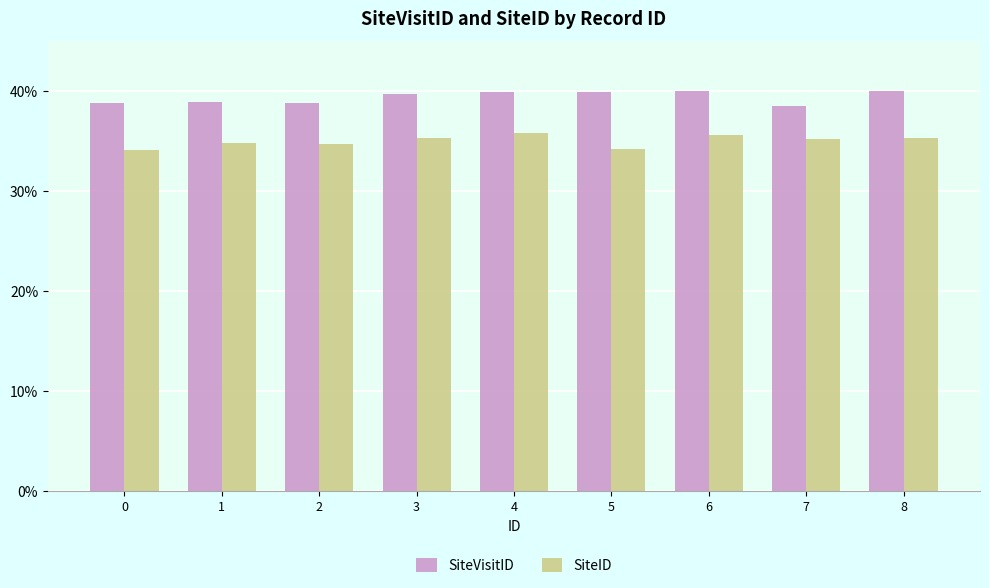

How many bars are there in total?

18